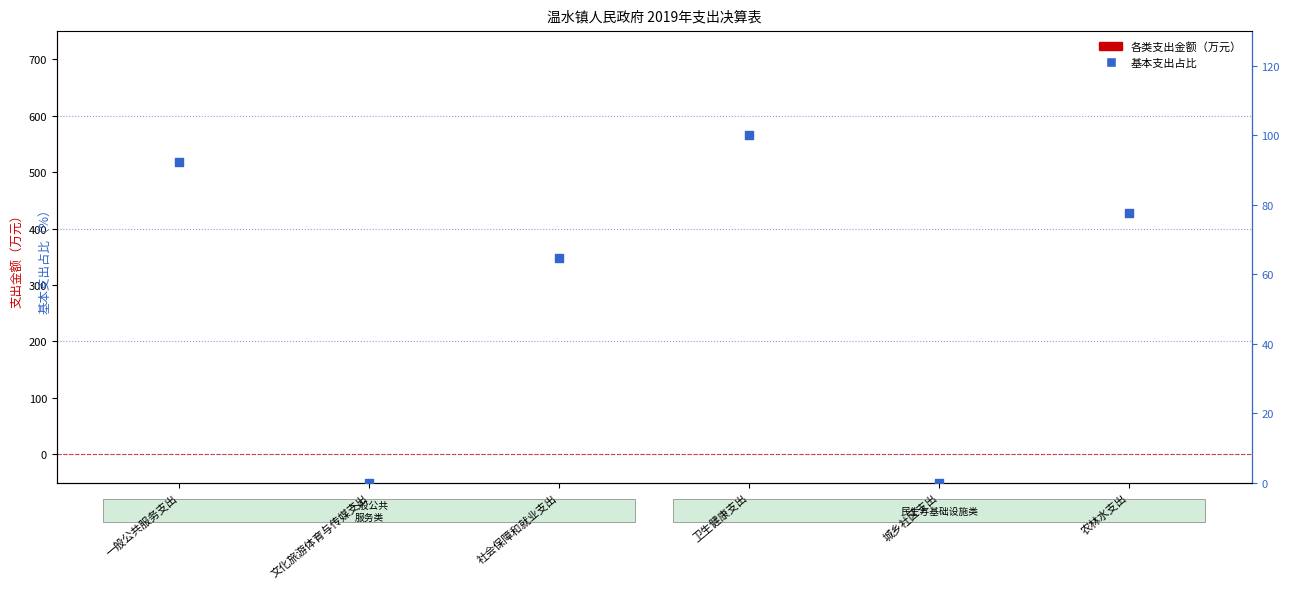

At how many categories does at least one series exceed 97?

1